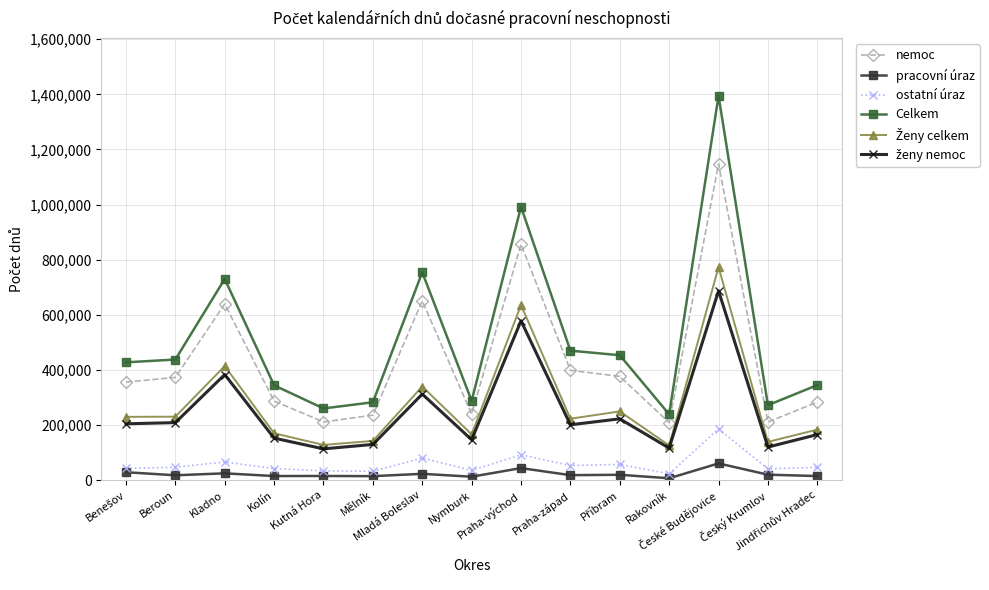

True or false: nemoc has more than 1 points higher than both neighbors.

True